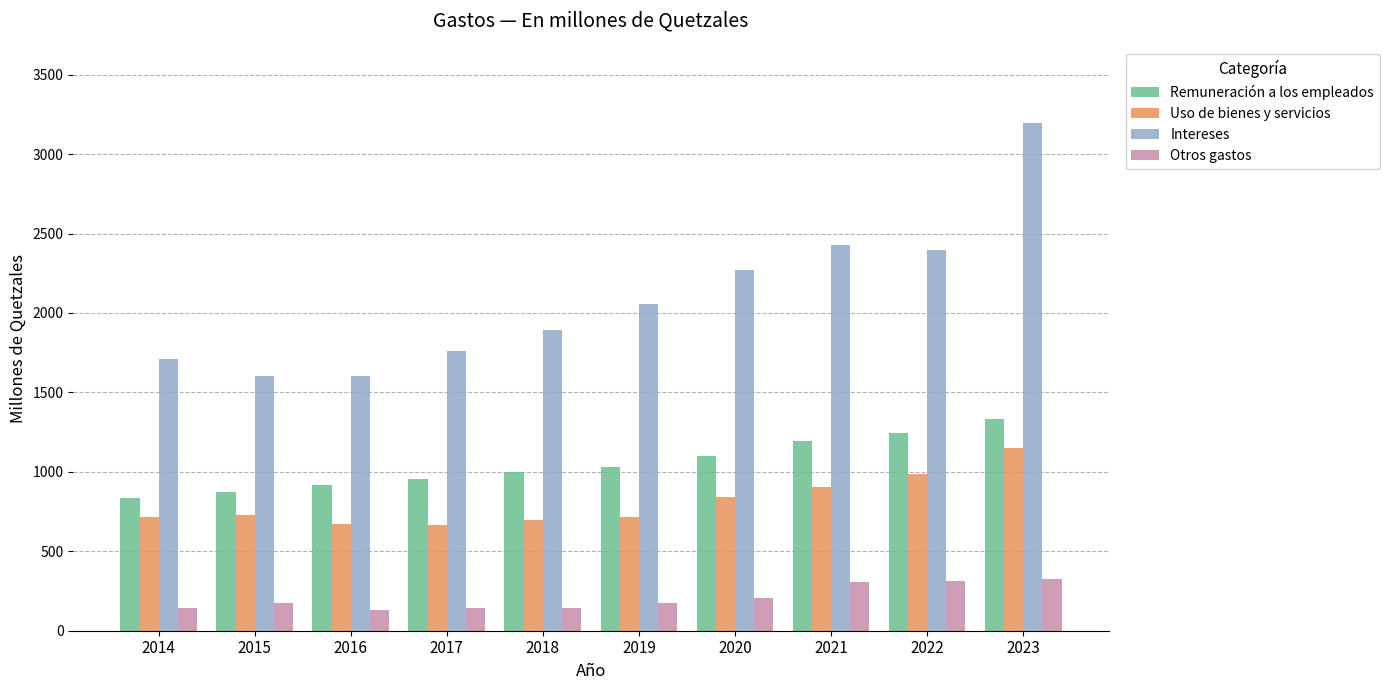

At which category does the chart reach its peak across all series?

2023